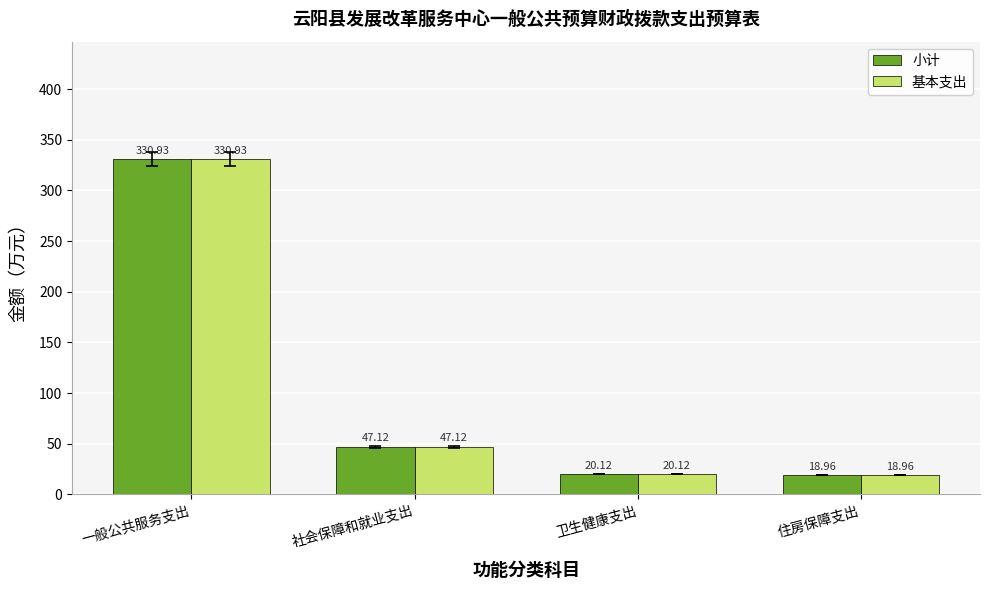

What is the sum of all 小计 values?

417.1